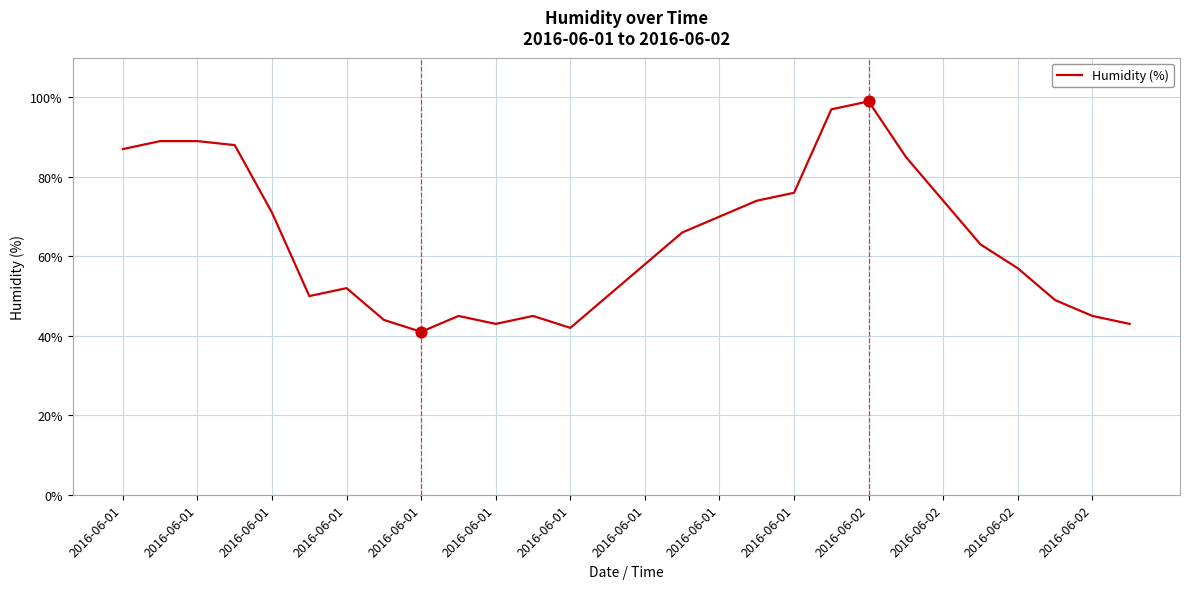

What is the difference between the maximum and minimum values?

58